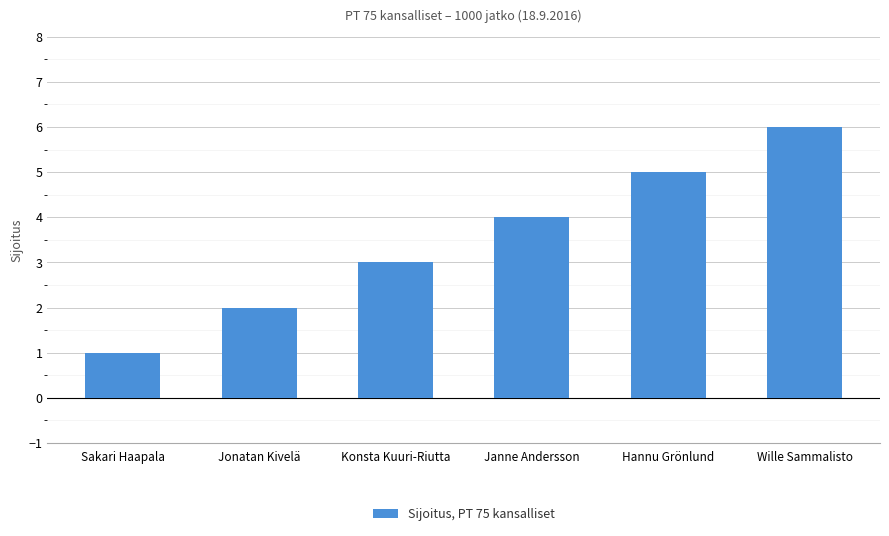

List the labels in order of value, largest first.

Wille Sammalisto, Hannu Grönlund, Janne Andersson, Konsta Kuuri-Riutta, Jonatan Kivelä, Sakari Haapala